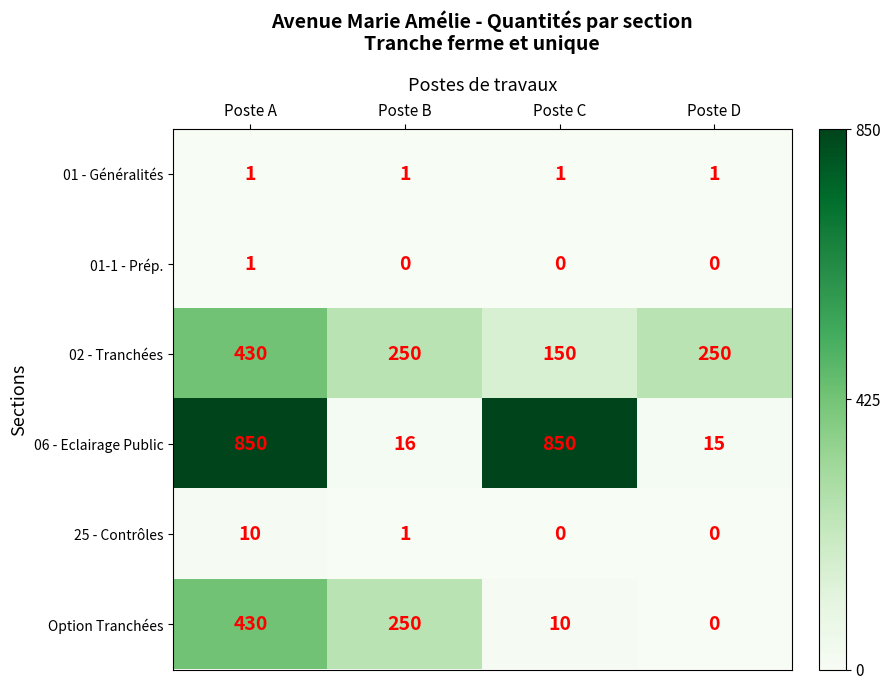

Reading left to right, extract all data points from this chart.

01 - Généralités: 1	1	1	1
01-1 - Prép.: 1	0	0	0
02 - Tranchées: 430	250	150	250
06 - Eclairage Public: 850	16	850	15
25 - Contrôles: 10	1	0	0
Option Tranchées: 430	250	10	0